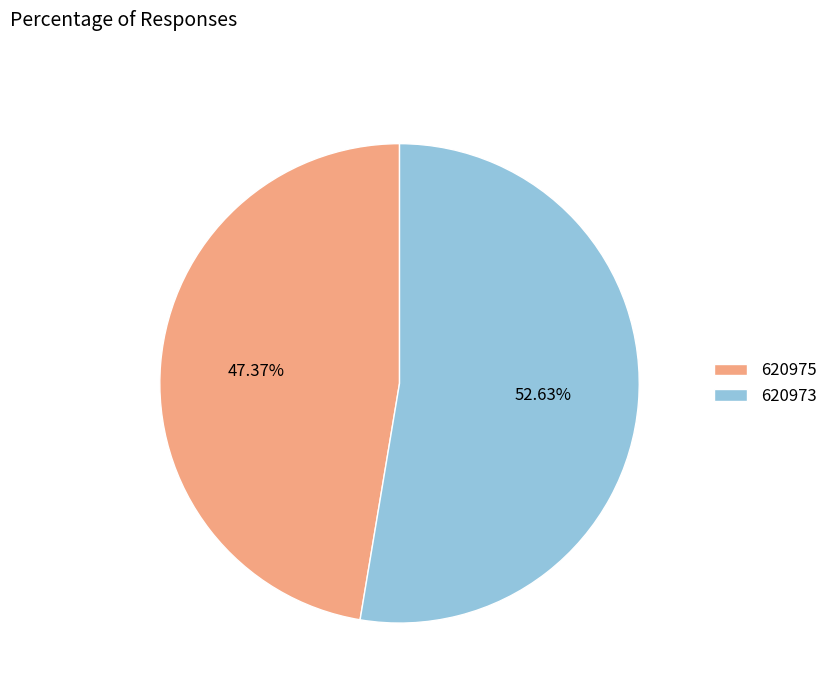

How many slices are in this pie chart?

2